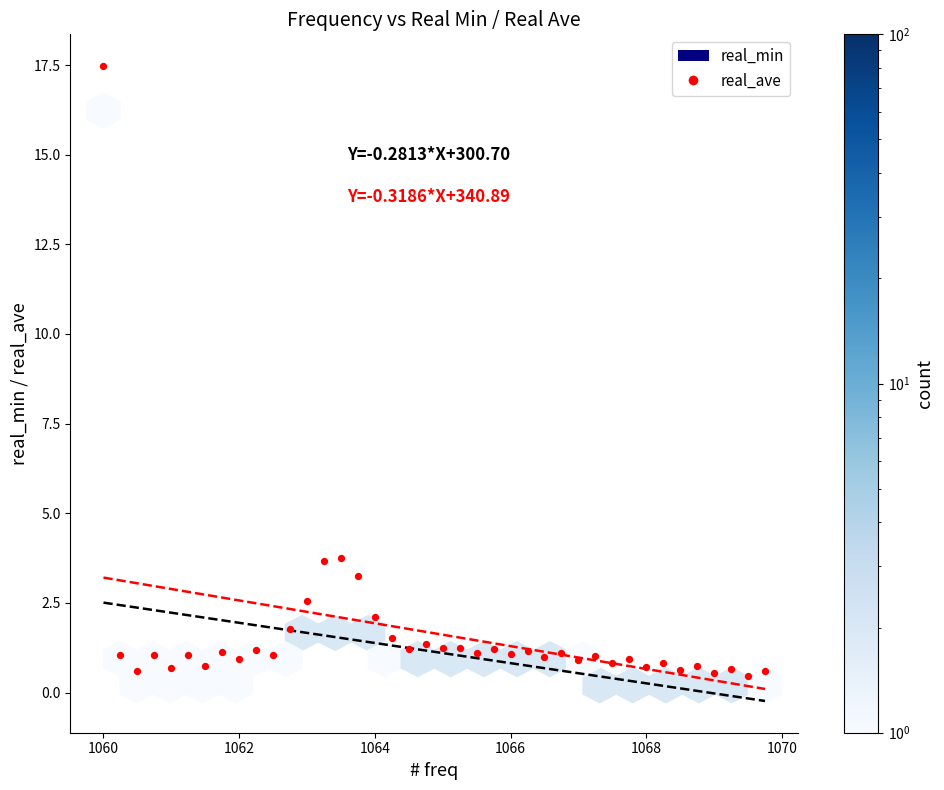

What is the range of Y values (max minus min)?

17.0